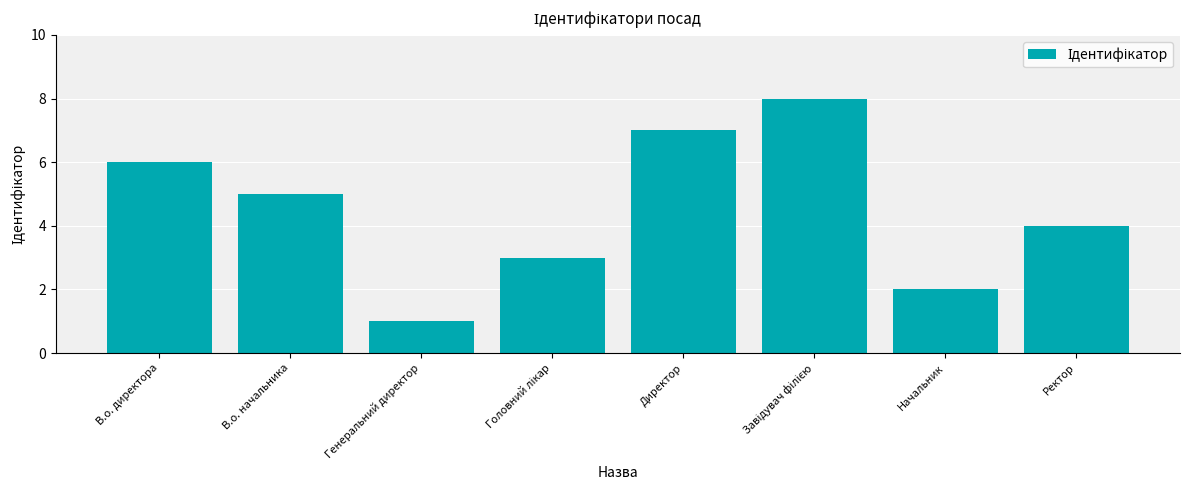

The value at Ректор is 6. True or false?

False